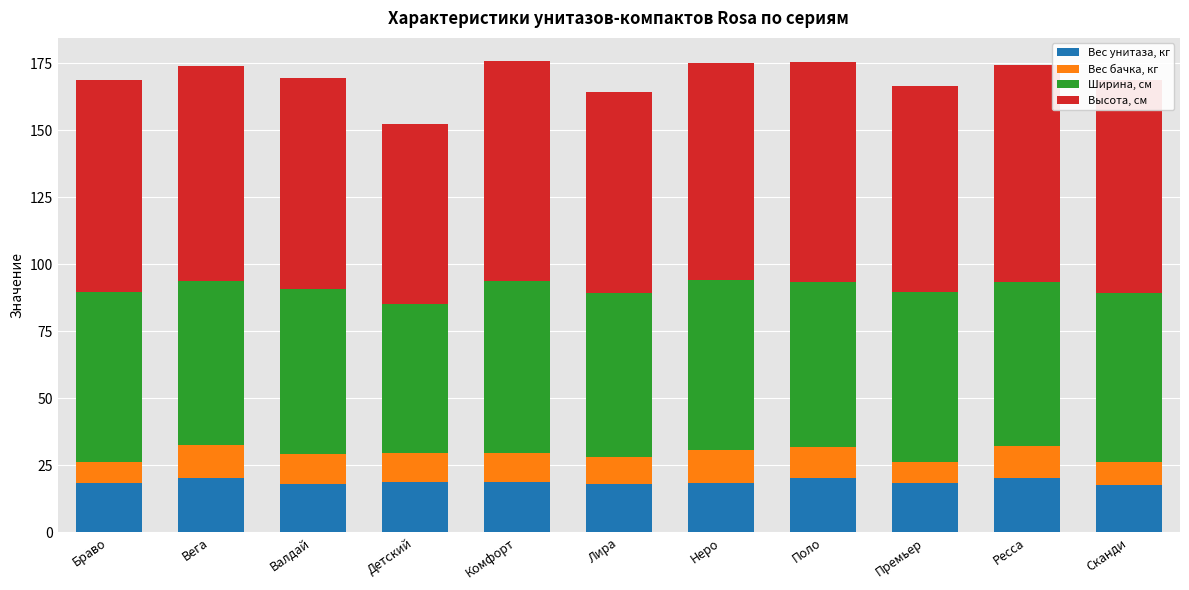

What is the sum of the Вес унитаза, кг values at Лира and Сканди?

35.7